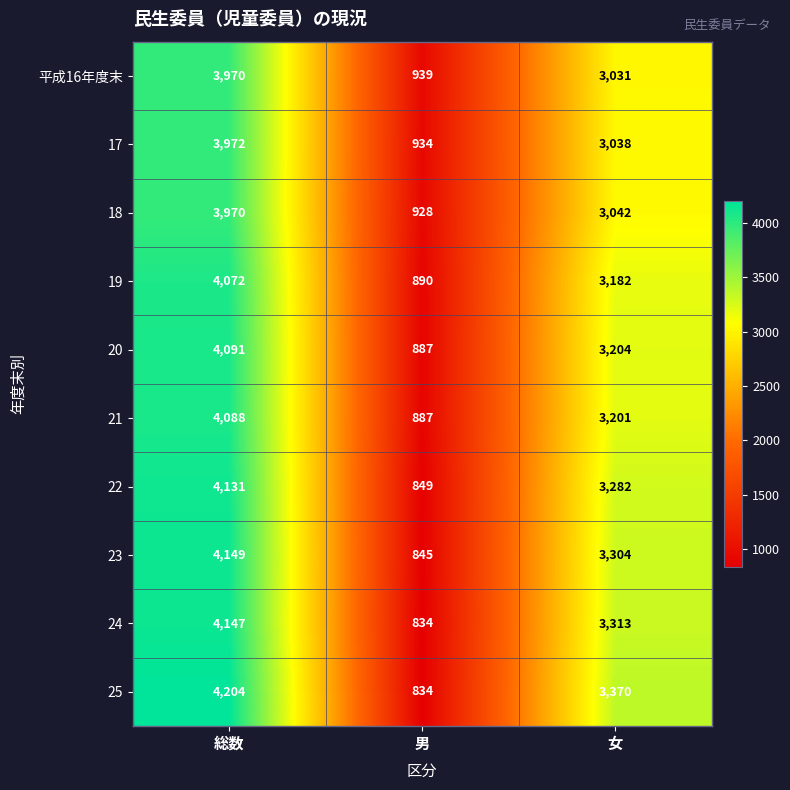

Between 男 and 女, which series saw the biggest shift?

25